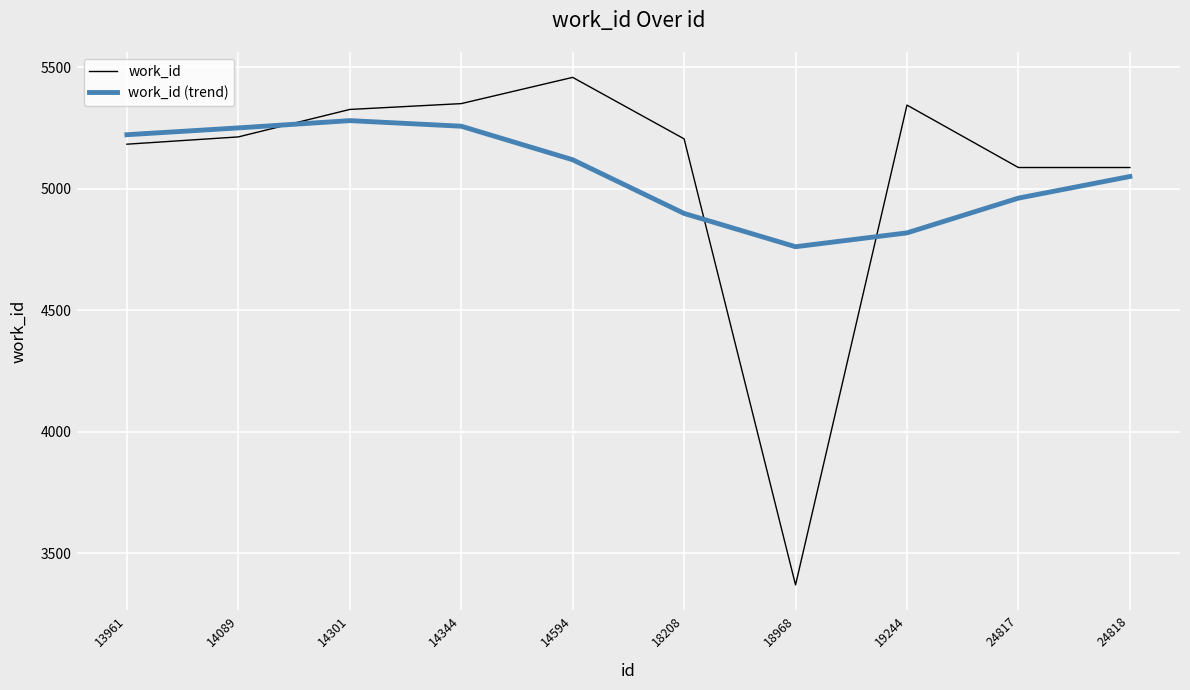

Rank the series at 24817 from lowest to highest value.

work_id (trend), work_id